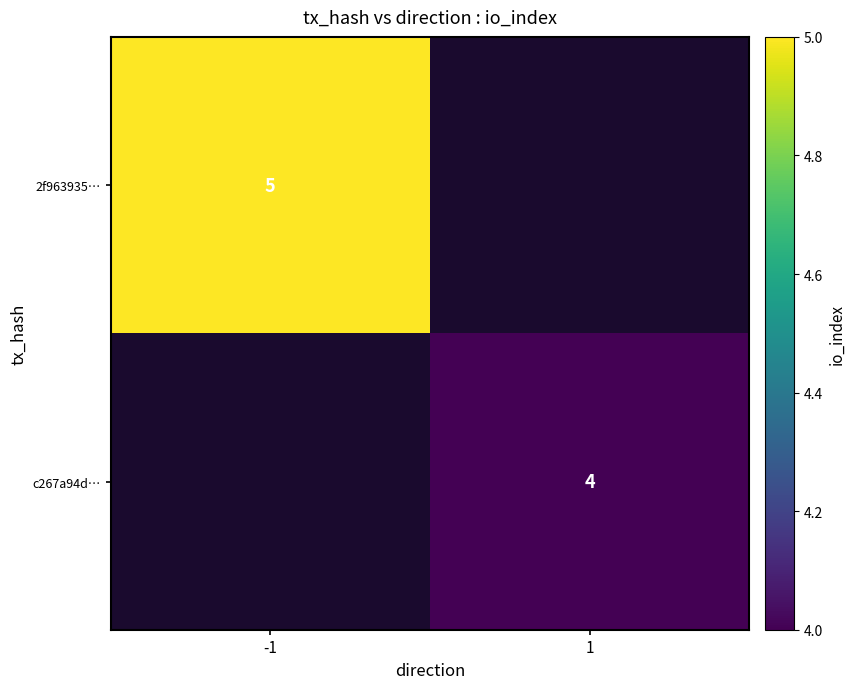

True or false: 2f963935… has a value of 5 at -1.

True